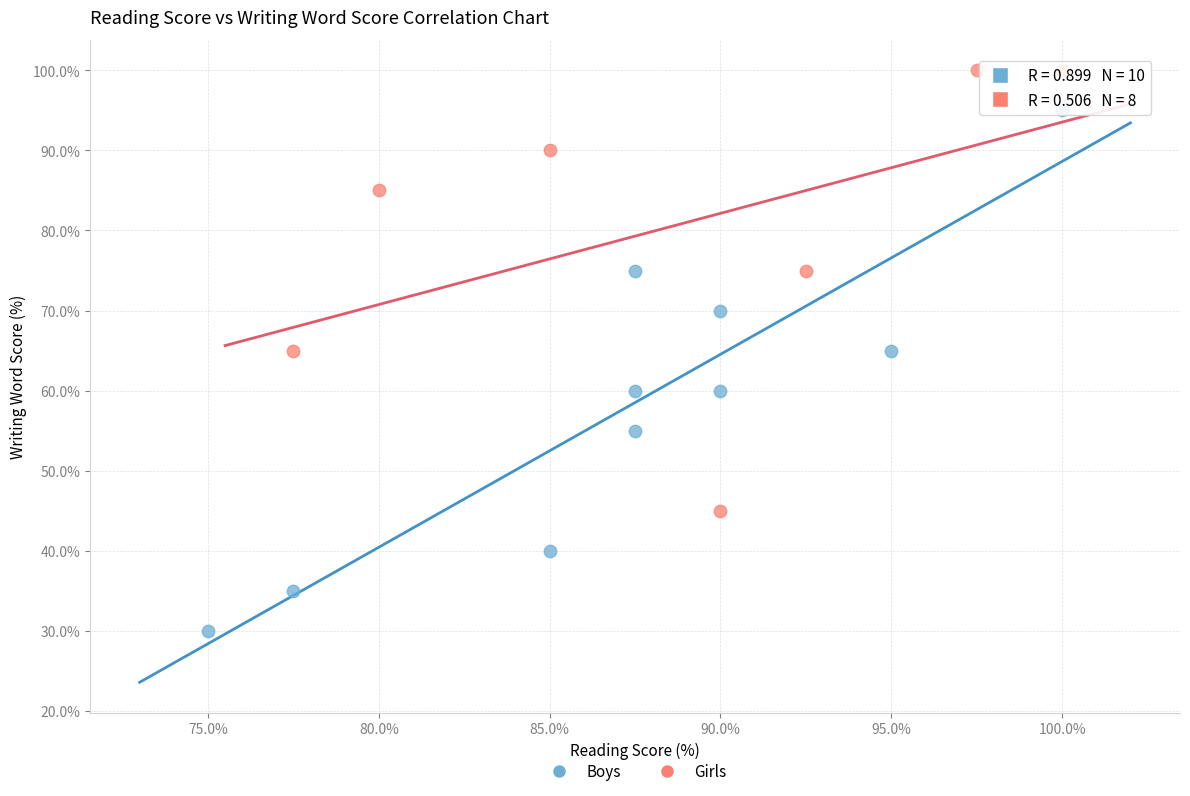

Which series has the widest spread of Y values?

Boys